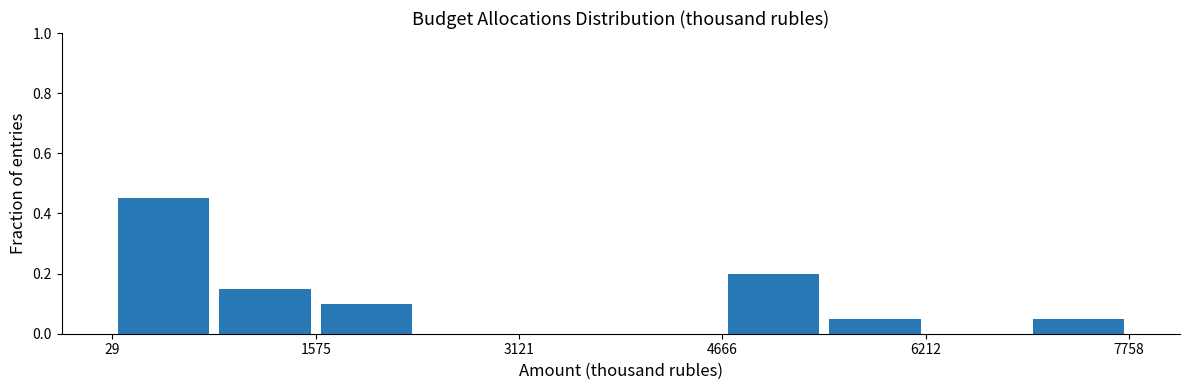

Read against the x-axis, roughly where is the centre of the tallest bar?

400